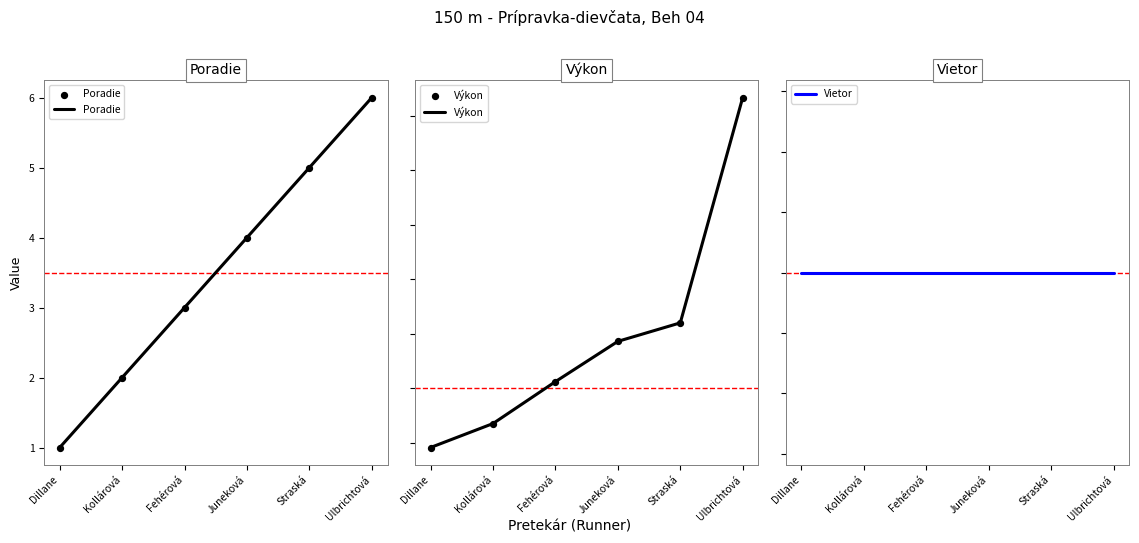

Is the value of Výkon at Ulbrichtová greater than the value of Vietor at Straská?

Yes